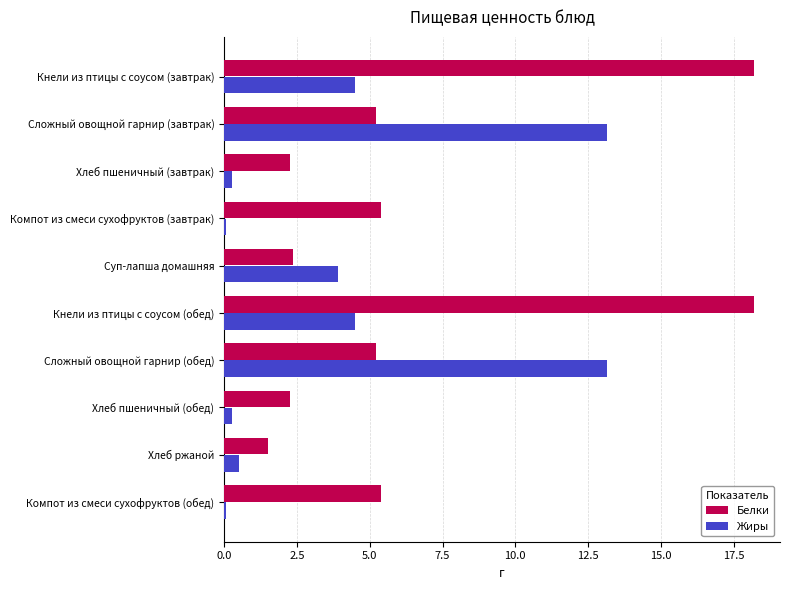

Between Сложный овощной гарнир (завтрак) and Компот из смеси сухофруктов (завтрак), which series saw the biggest shift?

Жиры